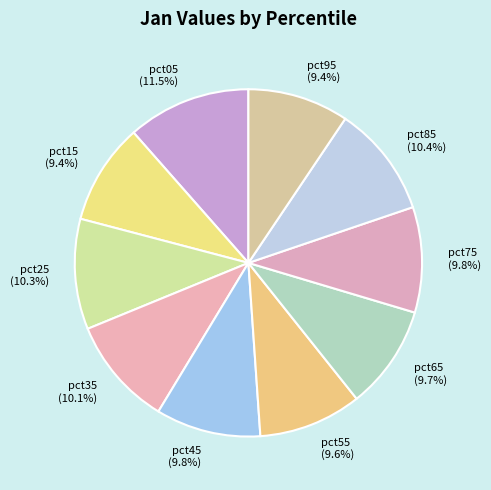

Is the sum of pct45 and pct25 greater than half?

No